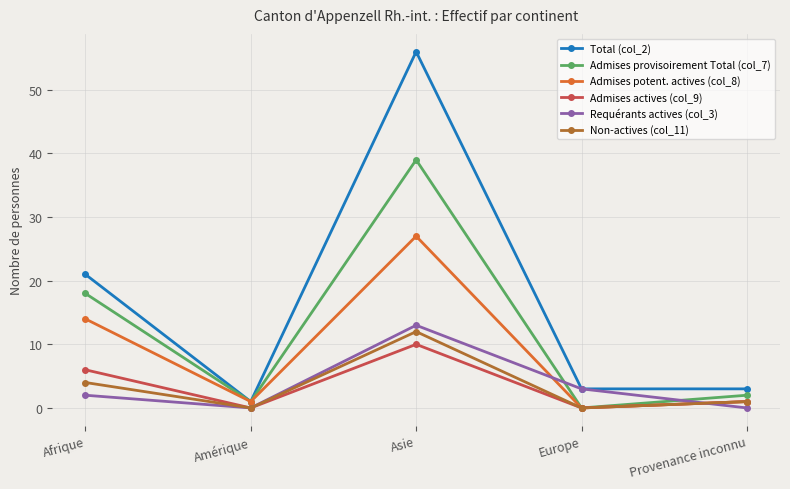

Reading left to right, transcribe all the data shown in this chart.

Total (col_2): 21	1	56	3	3
Admises provisoirement Total (col_7): 18	1	39	0	2
Admises potent. actives (col_8): 14	1	27	0	1
Admises actives (col_9): 6	0	10	0	1
Requérants actives (col_3): 2	0	13	3	0
Non-actives (col_11): 4	0	12	0	1